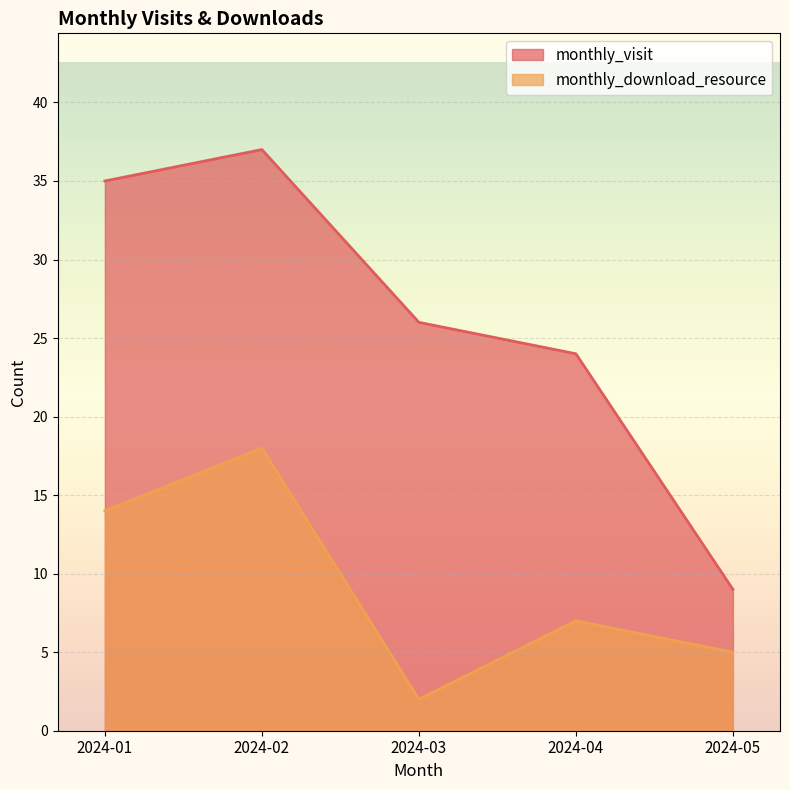

True or false: monthly_visit and monthly_download_resource cross at least once.

False